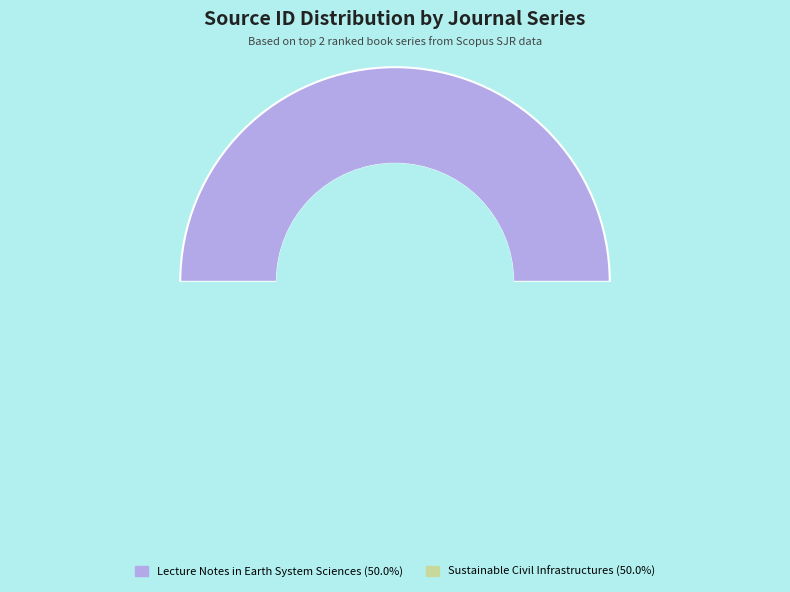

What portion of the pie excludes Lecture Notes in Earth System Sciences?

50.0%